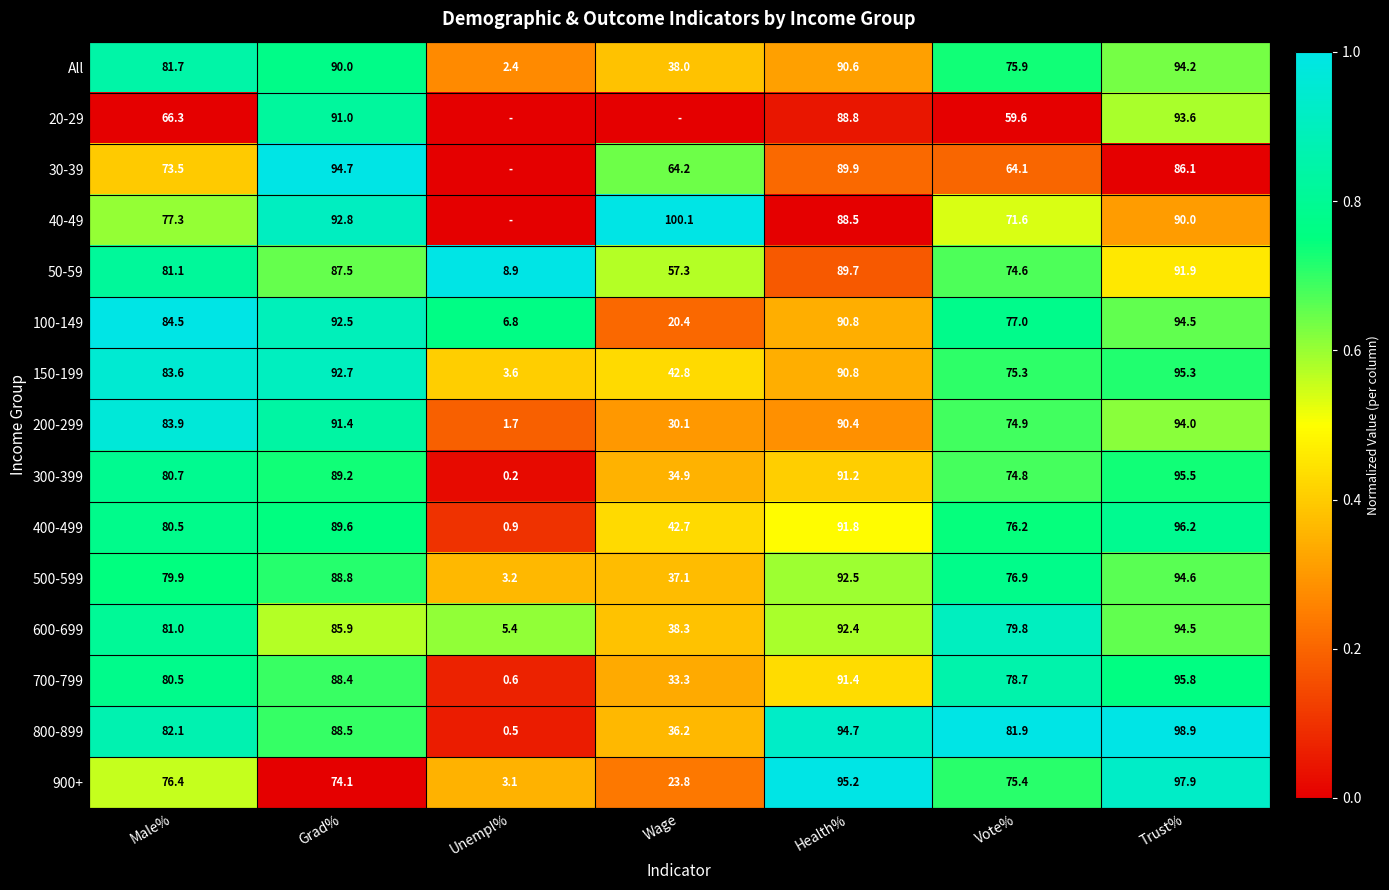

What is the sum of the 40-49 values at Vote% and Trust%?

161.6